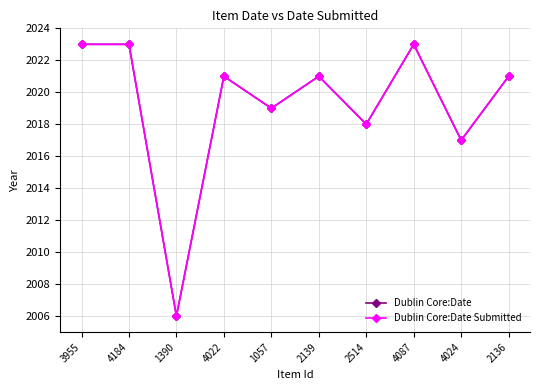

What is the sum of the Dublin Core:Date values at 3955 and 2139?

4044